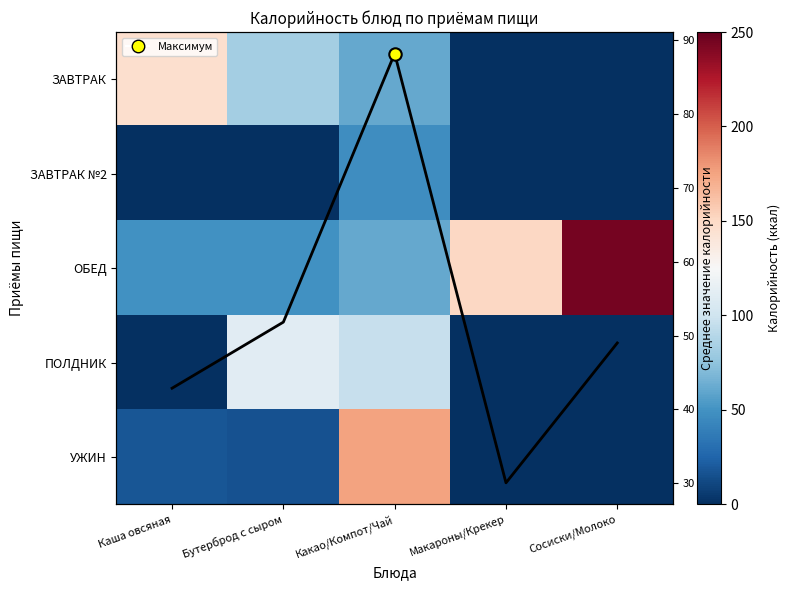

The ОБЕД series shows 49.5 at Бутерброд с сыром. True or false?

True